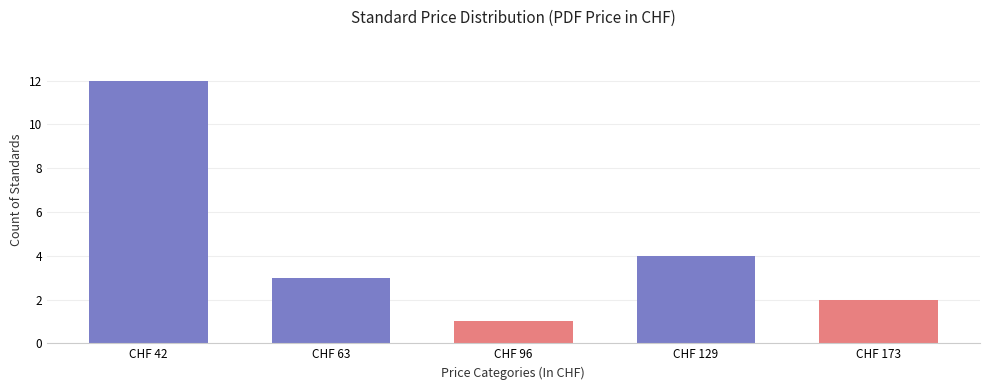

Rank the categories by value from highest to lowest.

CHF 42, CHF 129, CHF 63, CHF 173, CHF 96